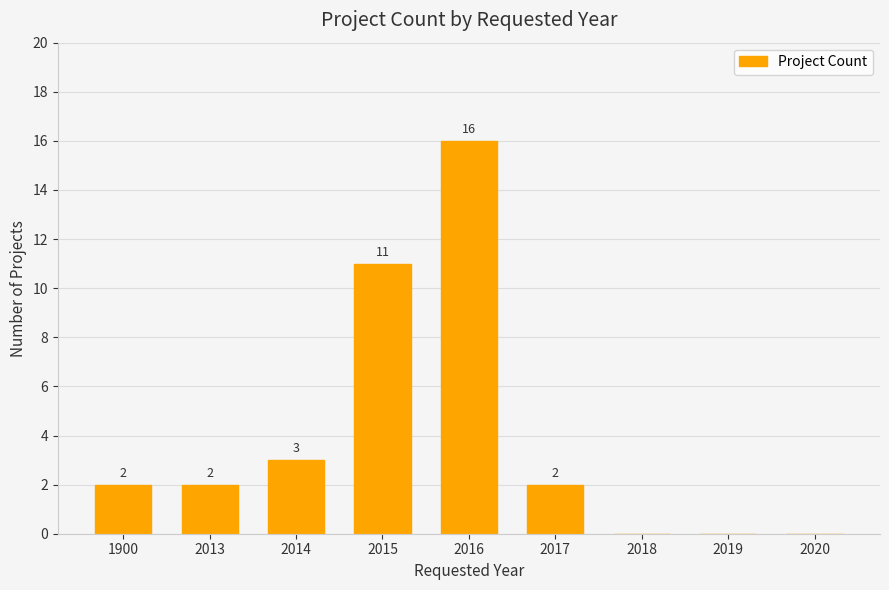

How many data points does each series have?

9